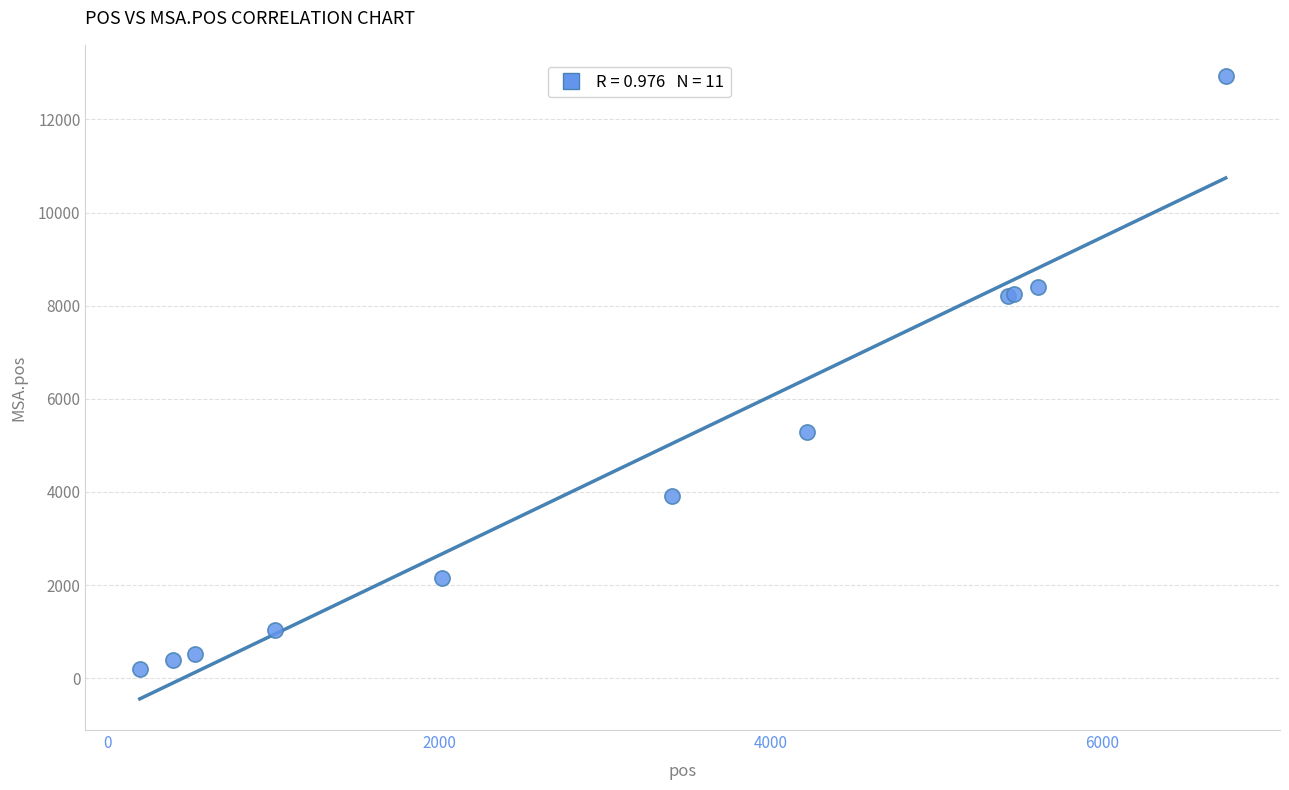

What Y value in the scatter plot is closest to 6565?

5278